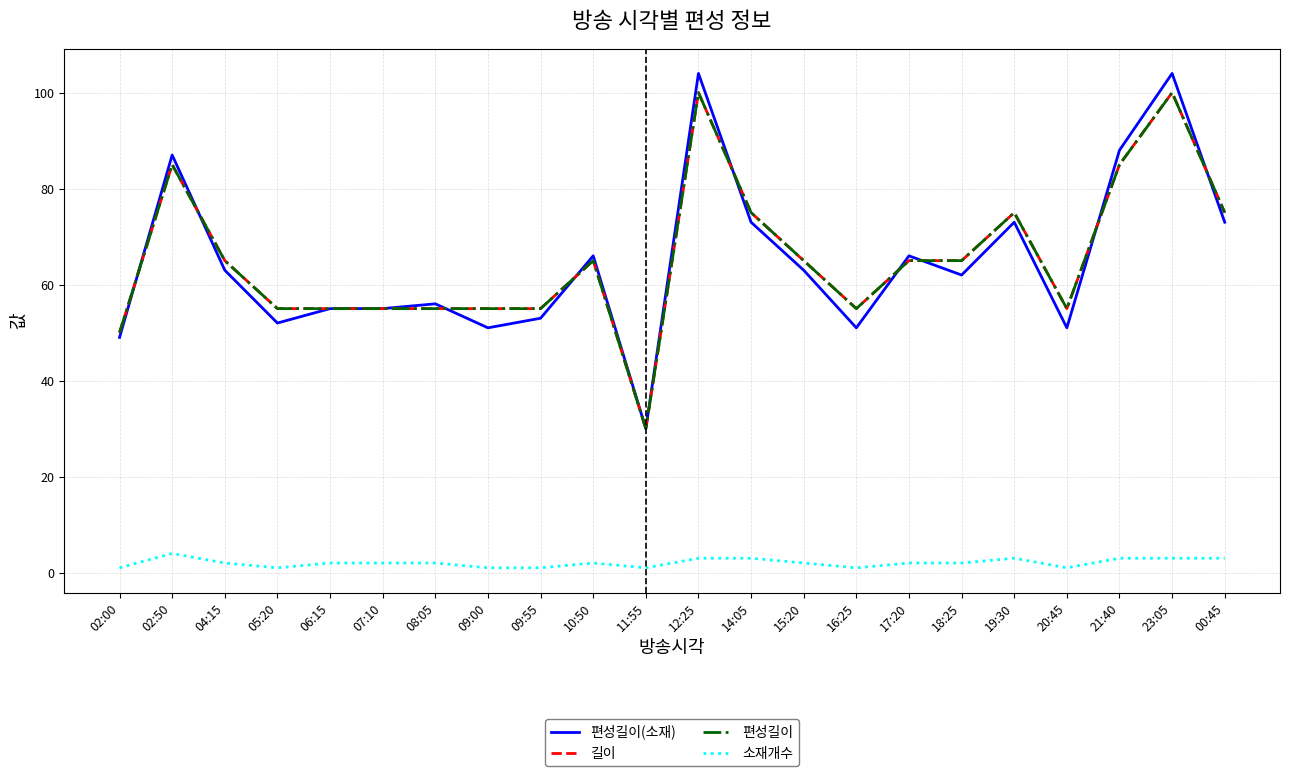

Where is 길이 nearest to the value 65?

04:15